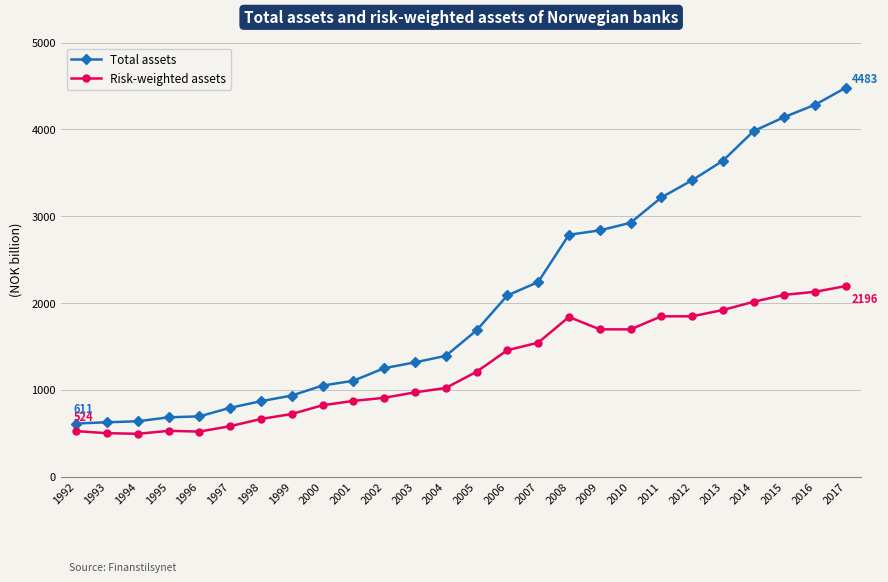

True or false: Total assets and Risk-weighted assets intersect in this chart.

False